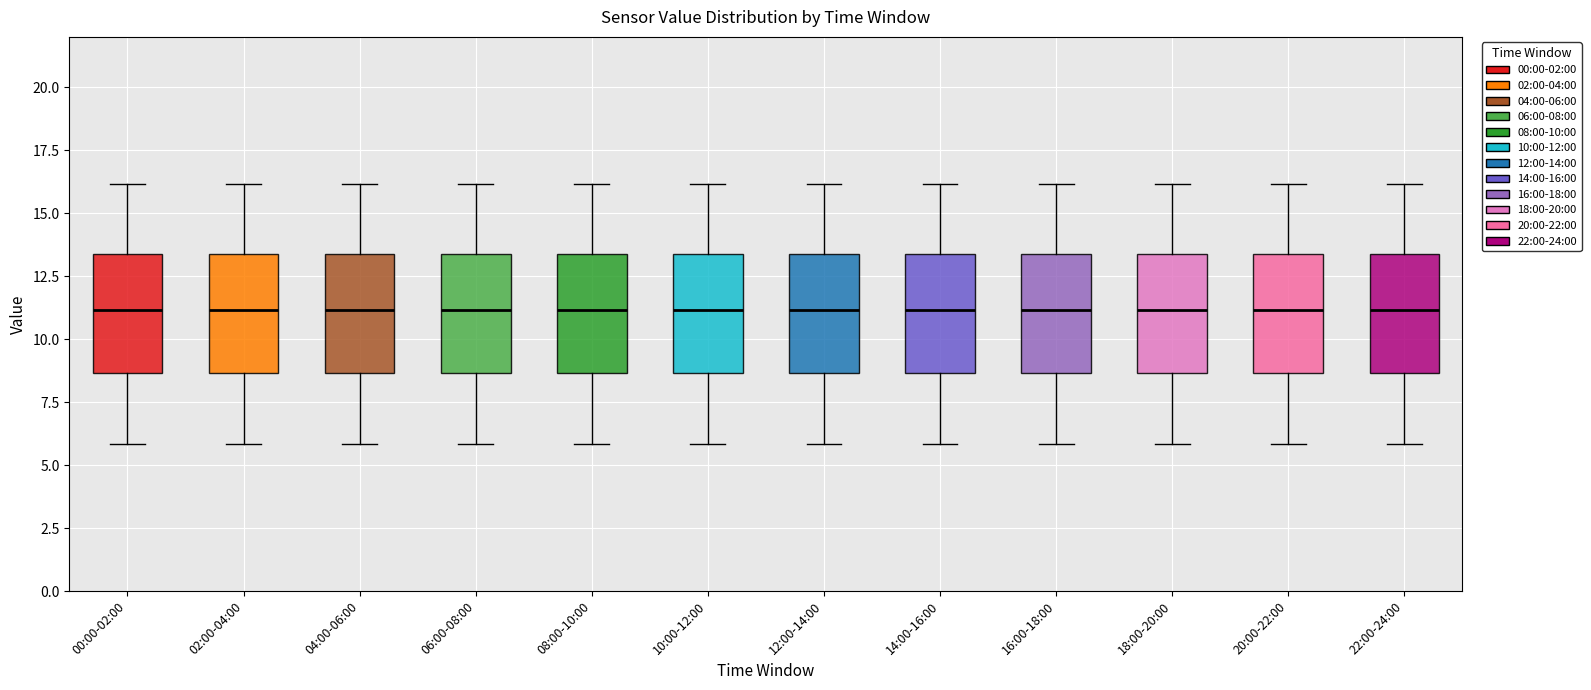

Reading left to right, transcribe this box plot: for each box, give where its median line is, the range the box spans, and where its two whiskers end, as read against the y-axis. The values are not printed on the chart, so give them approximately, as read against the axis.

00:00-02:00: median 11.0, box 8.5 to 13.5, whiskers 6.0 to 16.0
02:00-04:00: median 11.0, box 8.5 to 13.5, whiskers 6.0 to 16.0
04:00-06:00: median 11.0, box 8.5 to 13.5, whiskers 6.0 to 16.0
06:00-08:00: median 11.0, box 8.5 to 13.5, whiskers 6.0 to 16.0
08:00-10:00: median 11.0, box 8.5 to 13.5, whiskers 6.0 to 16.0
10:00-12:00: median 11.0, box 8.5 to 13.5, whiskers 6.0 to 16.0
12:00-14:00: median 11.0, box 8.5 to 13.5, whiskers 6.0 to 16.0
14:00-16:00: median 11.0, box 8.5 to 13.5, whiskers 6.0 to 16.0
16:00-18:00: median 11.0, box 8.5 to 13.5, whiskers 6.0 to 16.0
18:00-20:00: median 11.0, box 8.5 to 13.5, whiskers 6.0 to 16.0
20:00-22:00: median 11.0, box 8.5 to 13.5, whiskers 6.0 to 16.0
22:00-24:00: median 11.0, box 8.5 to 13.5, whiskers 6.0 to 16.0